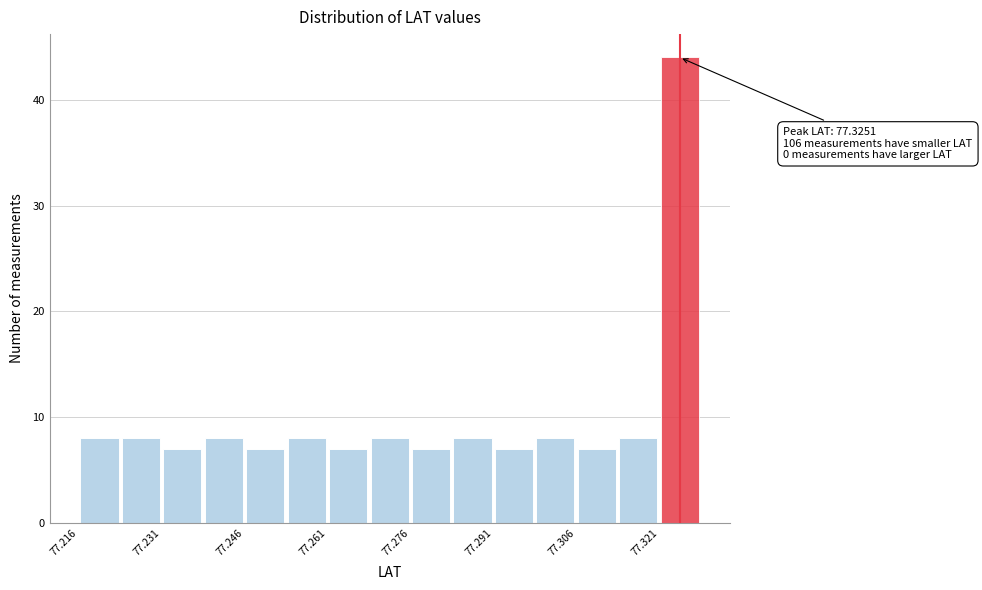

Read against the x-axis, roughly where is the centre of the tallest bar?

77.326